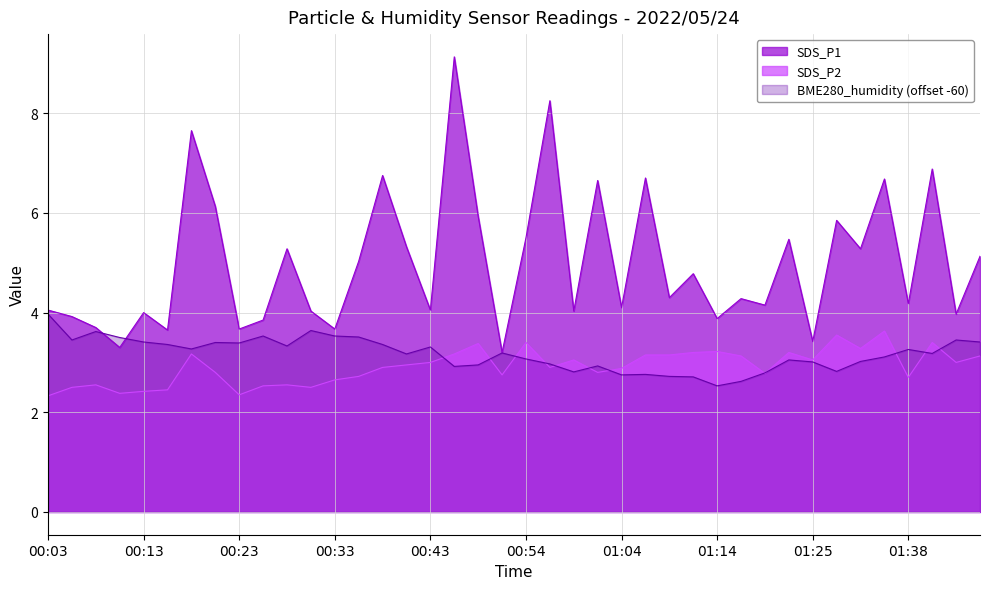

Which series has the widest spread of values?

SDS_P1